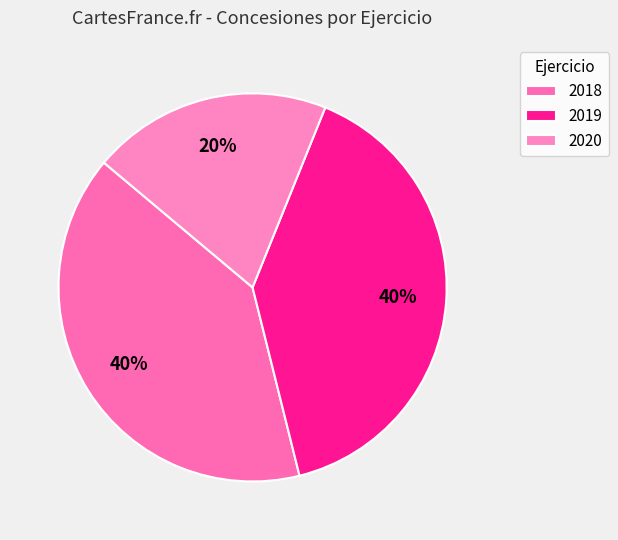

True or false: 2018 accounts for 55% of the total.

False